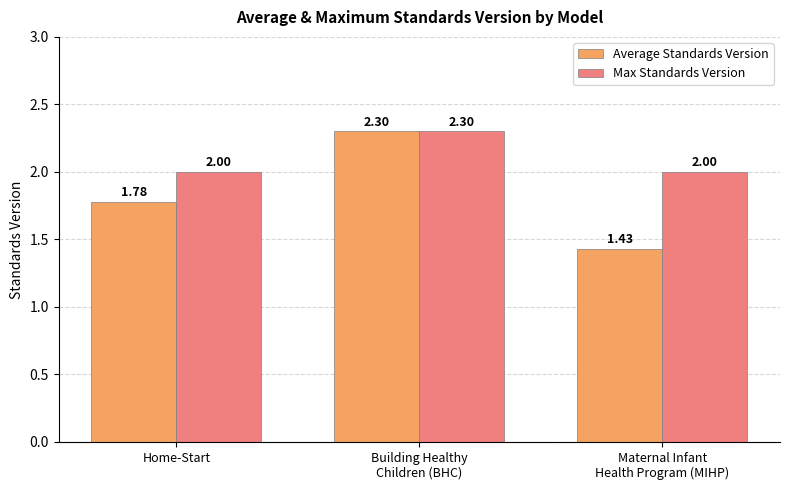

What are all the series names shown in the legend?

Average Standards Version, Max Standards Version